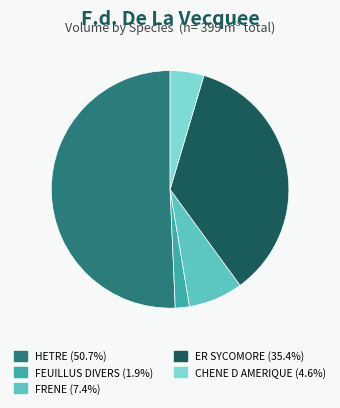

Is the sum of CHENE D AMERIQUE (4.6%) and ER SYCOMORE (35.4%) greater than half?

No